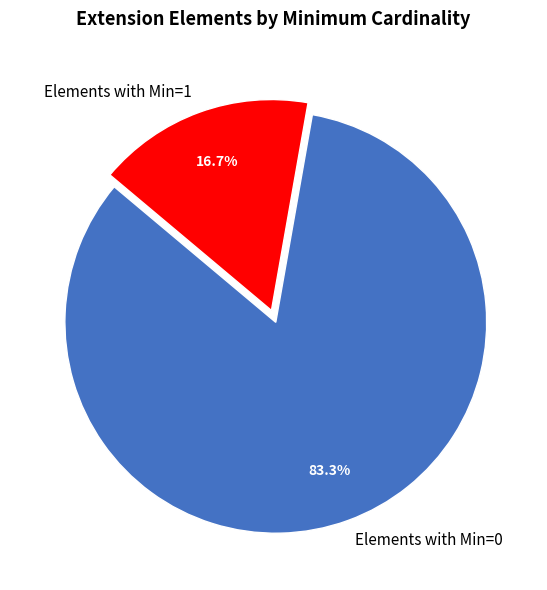

Which has a higher value, Elements with Min=1 or Elements with Min=0?

Elements with Min=0